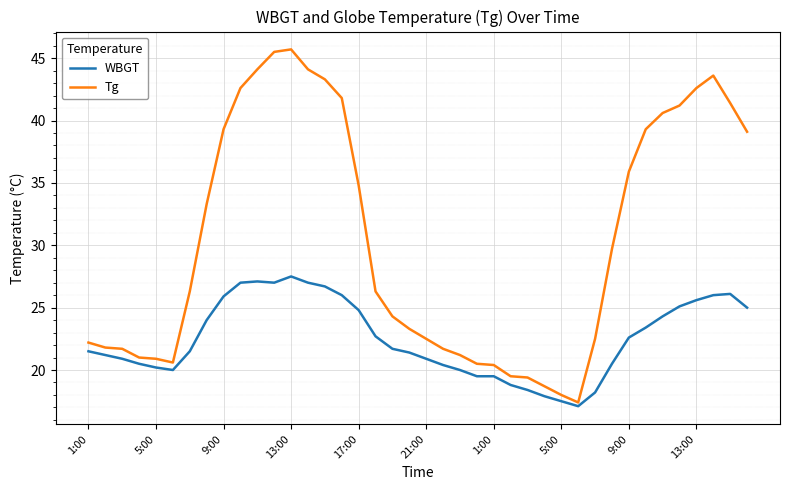

List the series in order of their overall mean, highest first.

Tg, WBGT